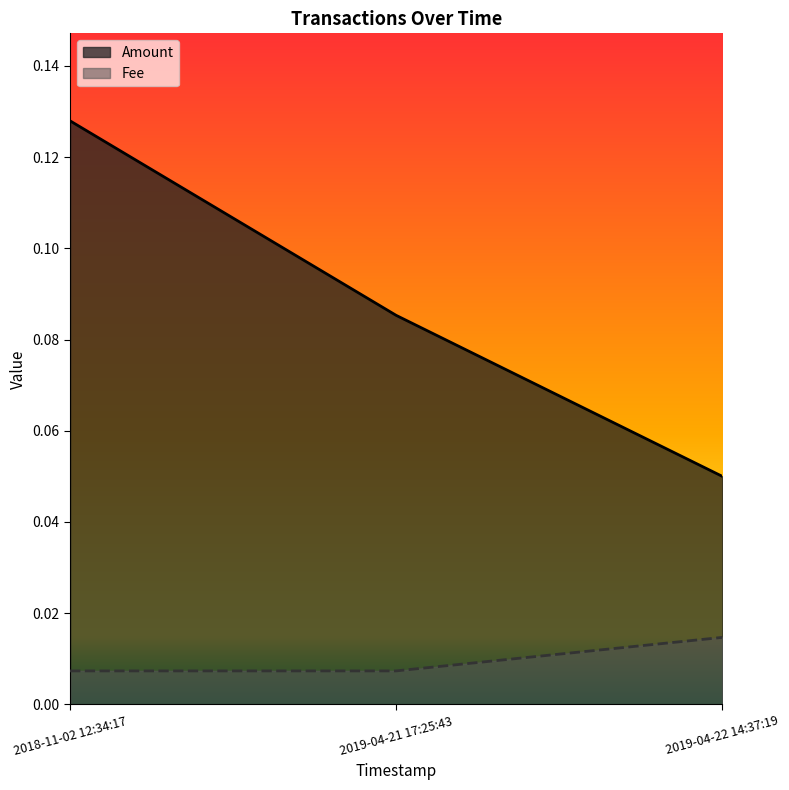

True or false: Amount has a value of 0.1 at 2019-04-22 14:37:19.

False